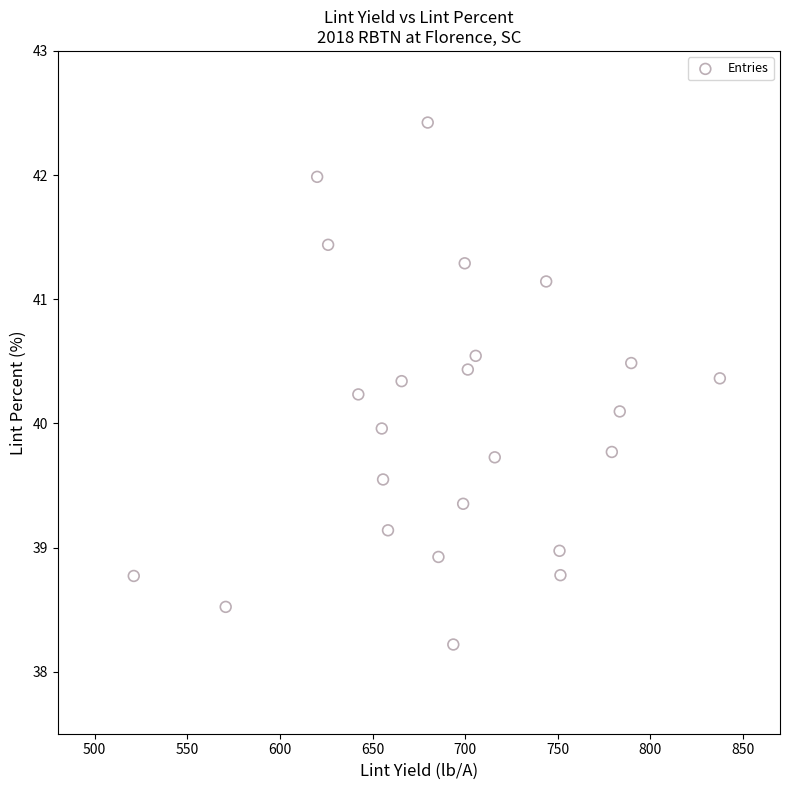

What is the range of X values (max minus min)?

316.4